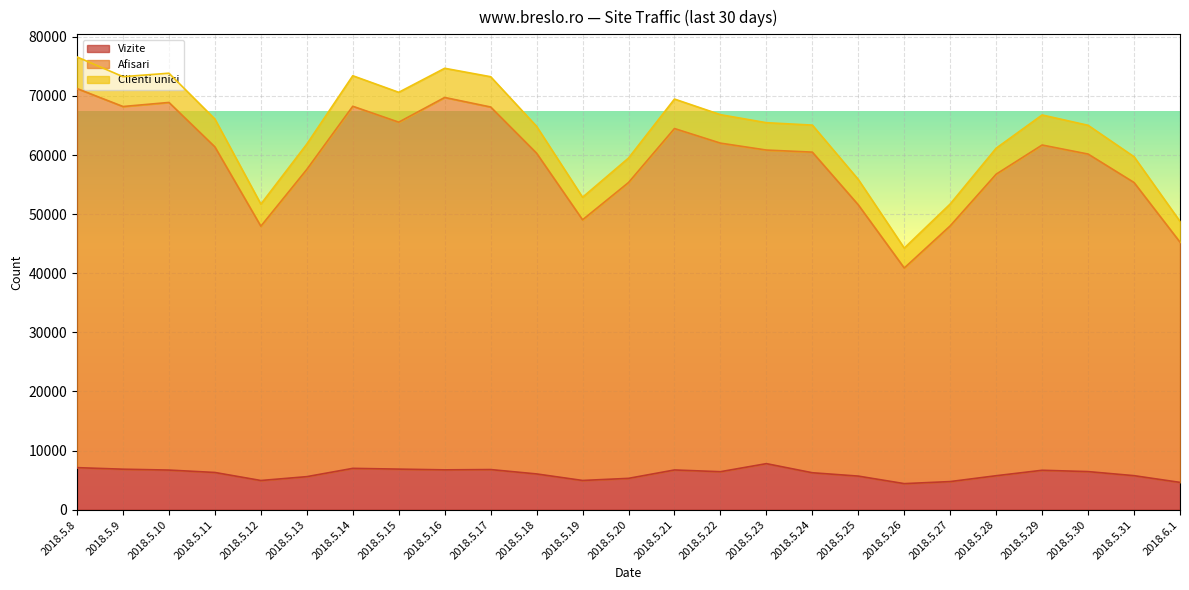

What is the label of the 3rd point from the left?

2018.5.10